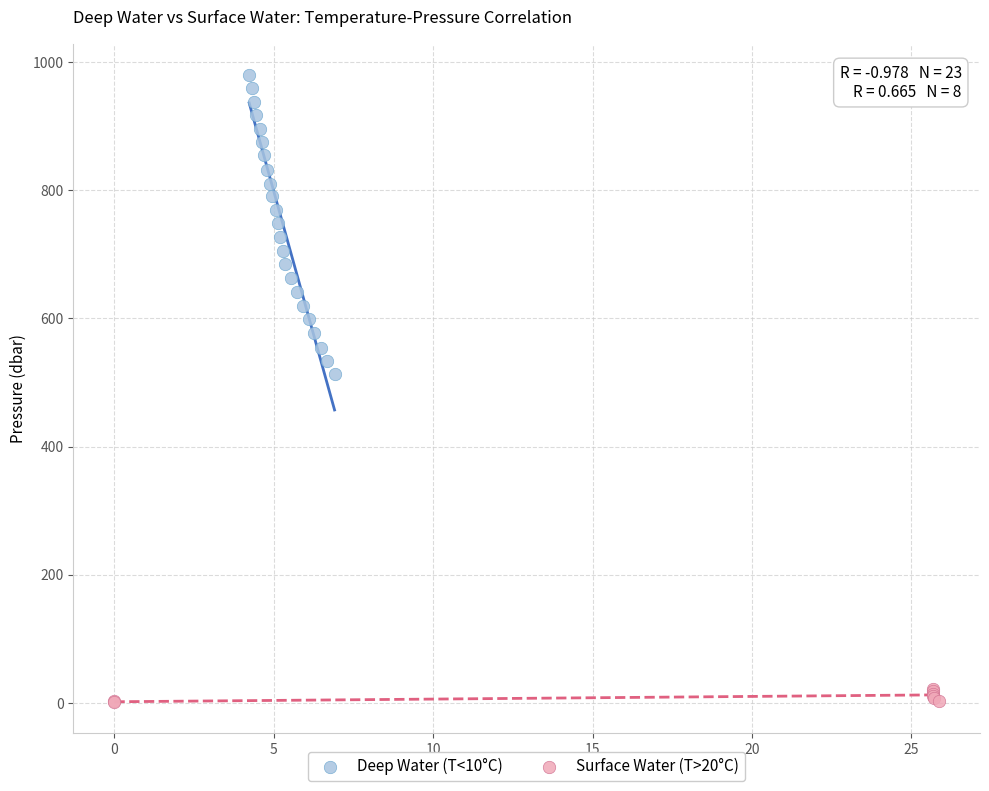

Which series has the widest spread of Y values?

Deep Water (T<10°C)